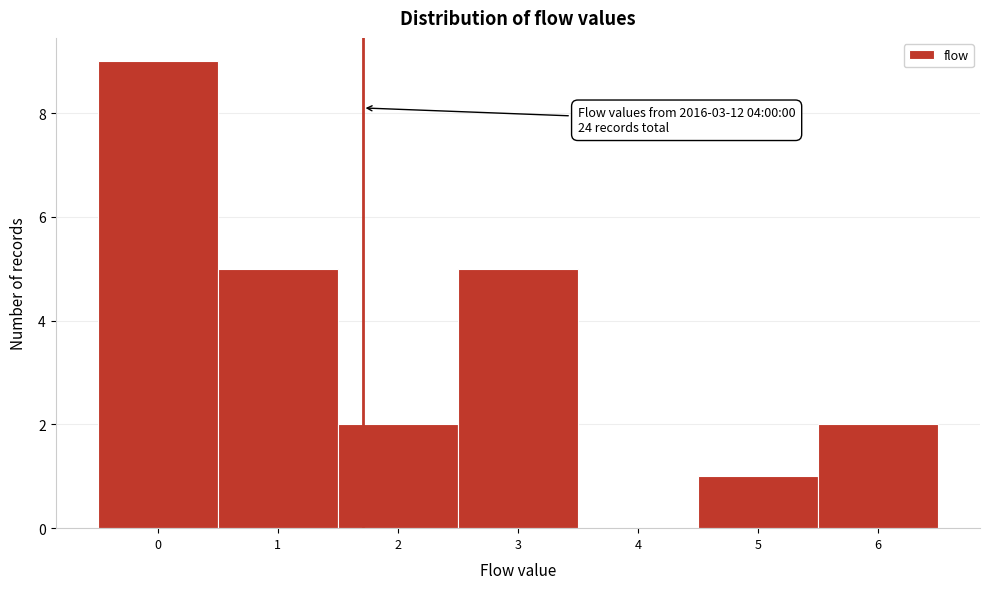

Which range on the x-axis has the tallest bar?

-0.5 to 0.5